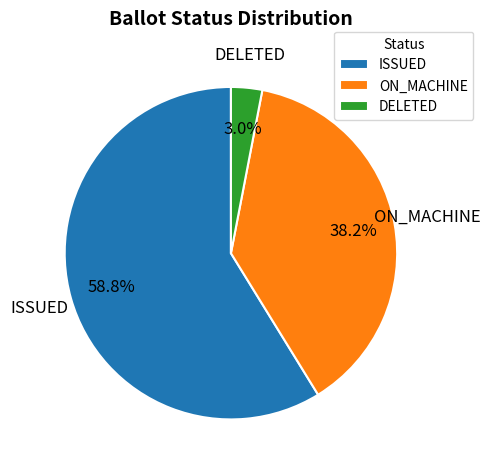

Is the sum of ON_MACHINE and DELETED greater than half?

No